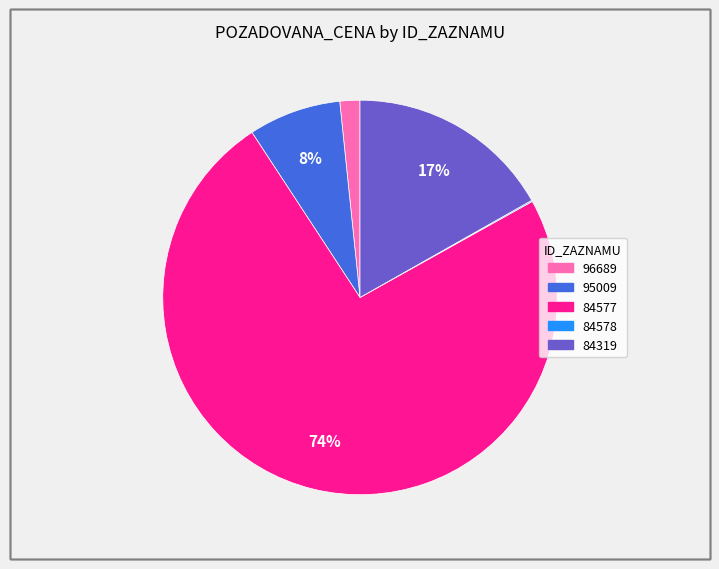

Combined, do 95009 and 84319 account for over 50%?

No